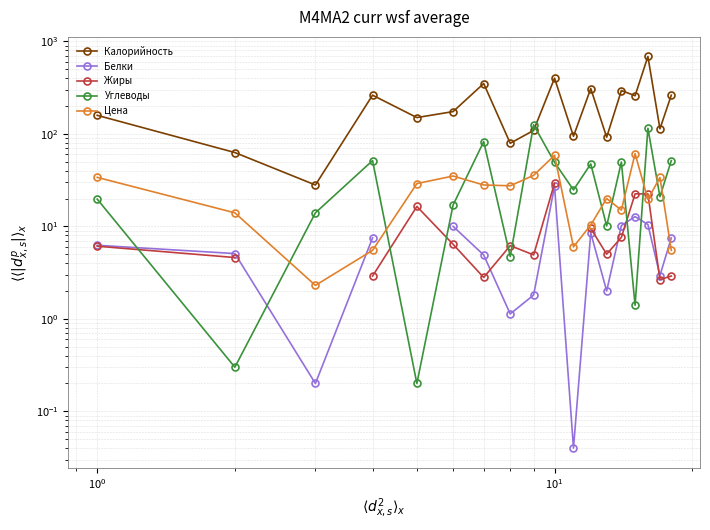

What is the sum of all Углеводы values?

684.8